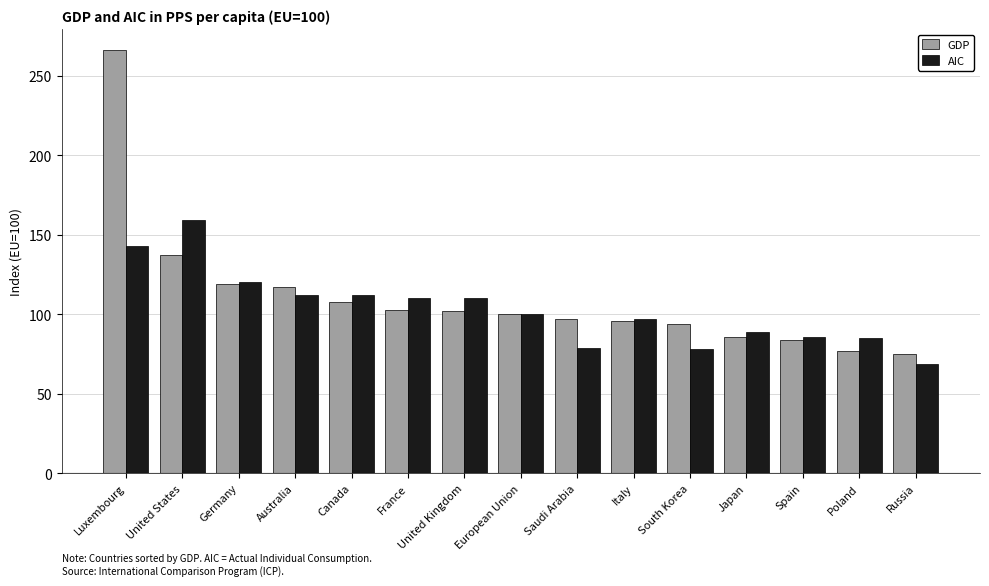

How many bars are there in each group?

2